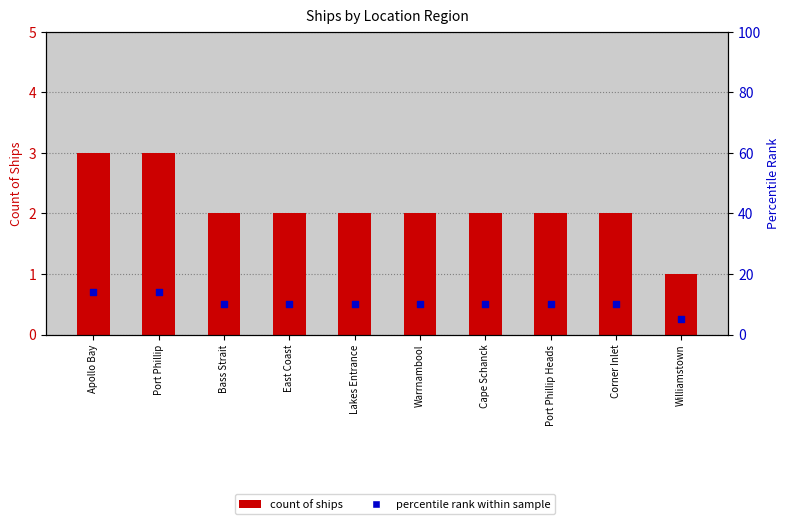

Which series contains the highest Y value?

percentile rank within sample